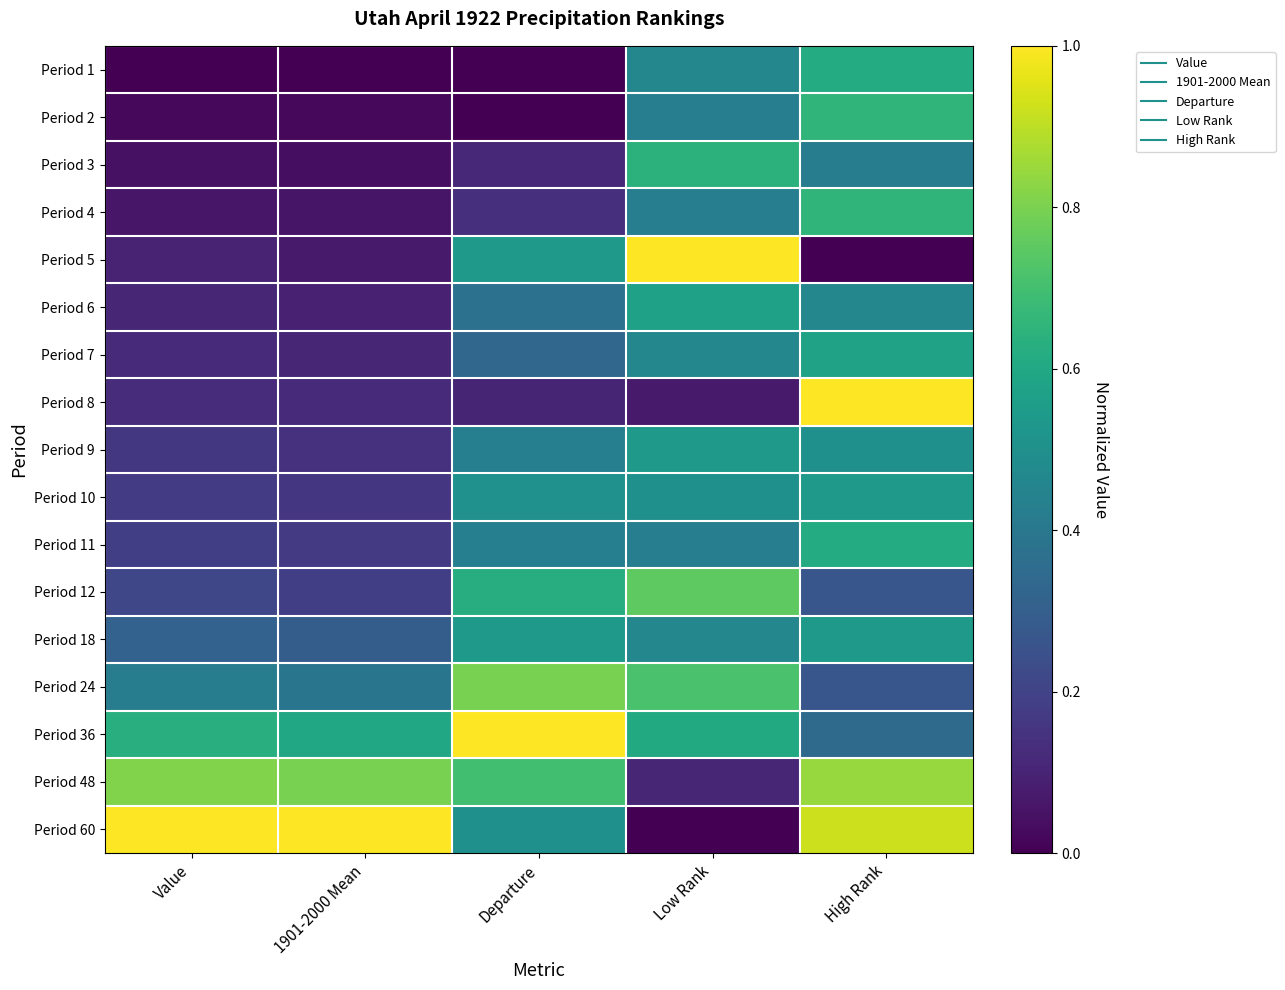

Between Value and Departure, which is larger?

Departure